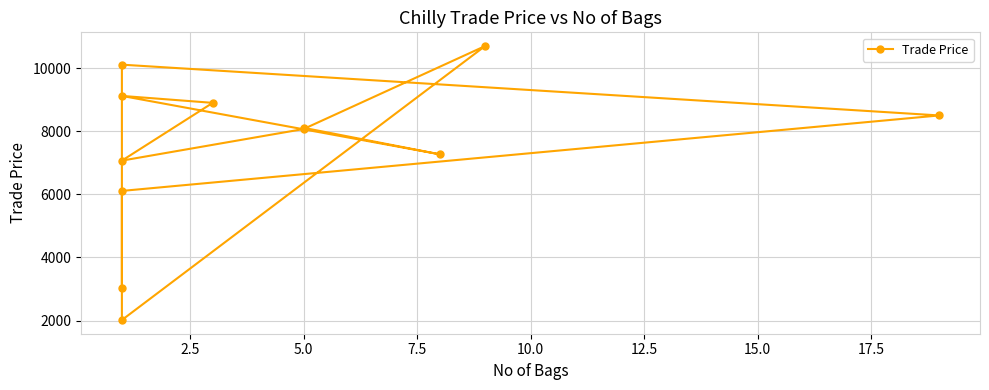

Does the chart display data point markers on the line(s)?

Yes